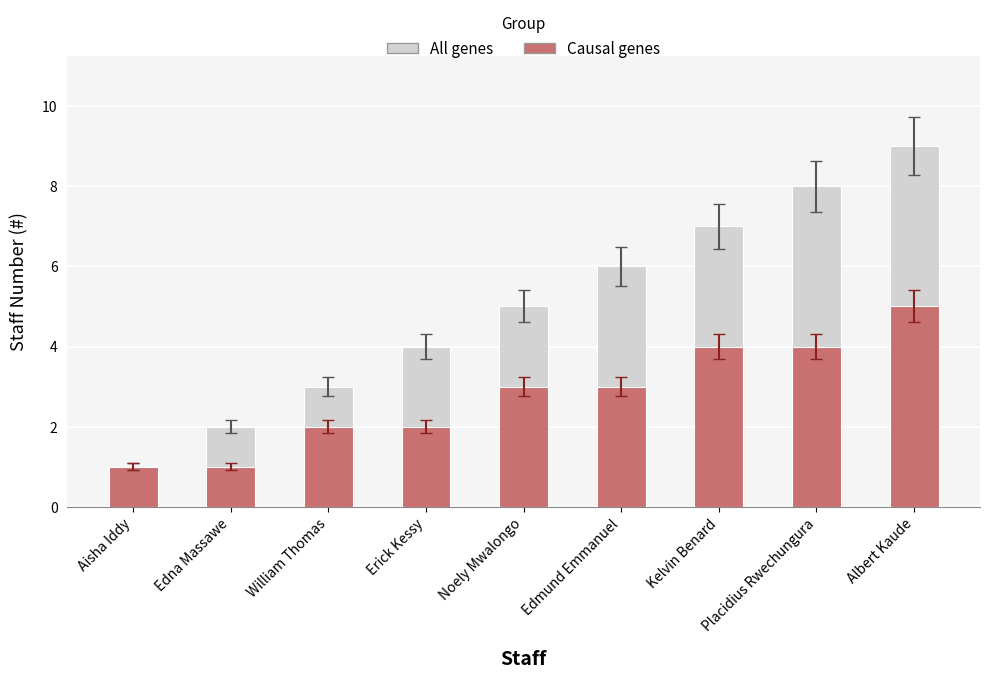

Read the Causal genes value at William Thomas.

2